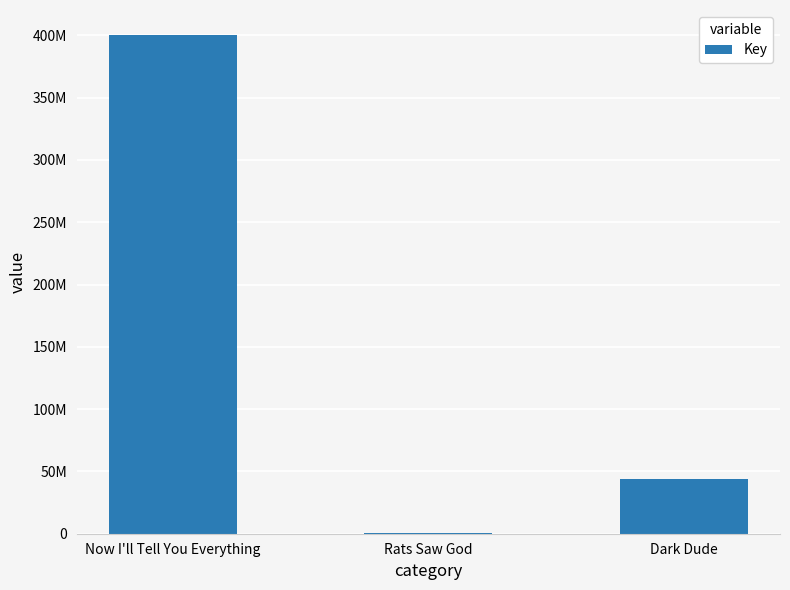

What is the value of the 1st bar from the left?

400294867